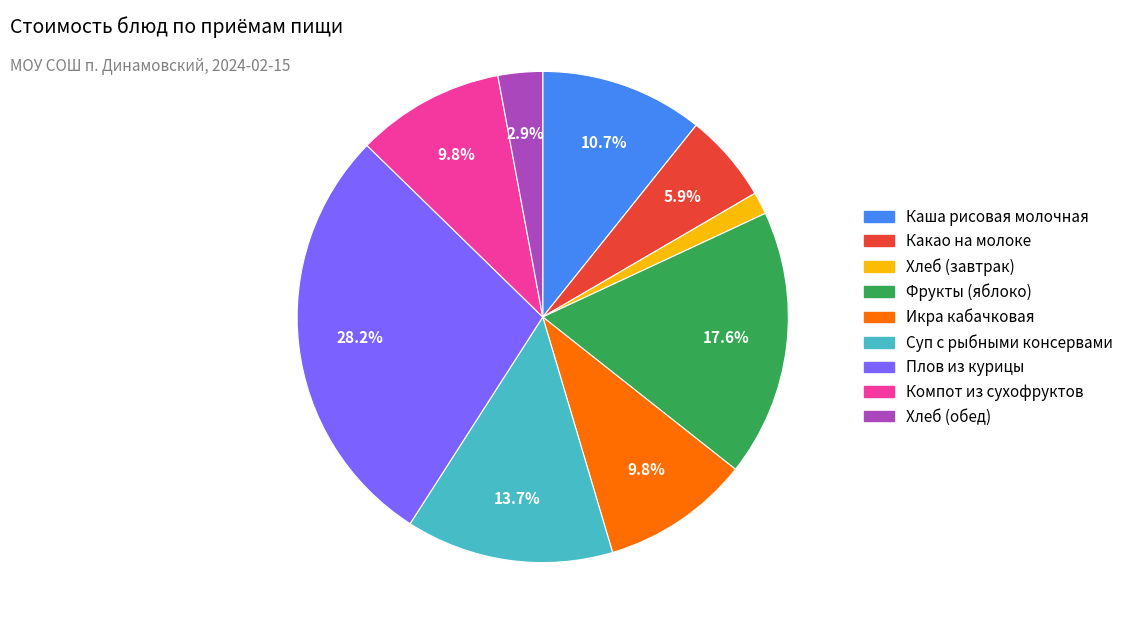

How many slices are in this pie chart?

9